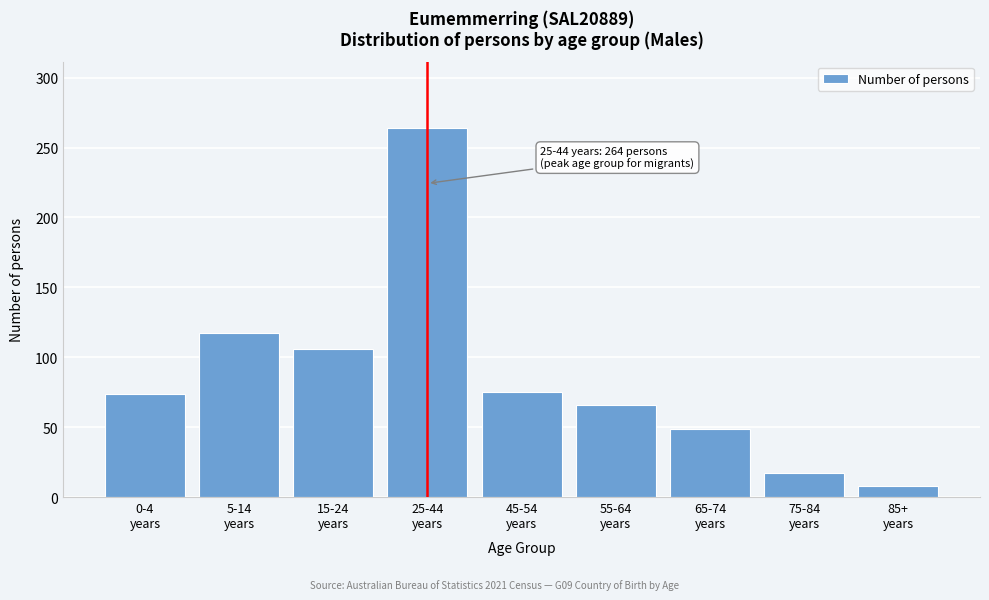

What is the value of the 4th bar from the left?

264